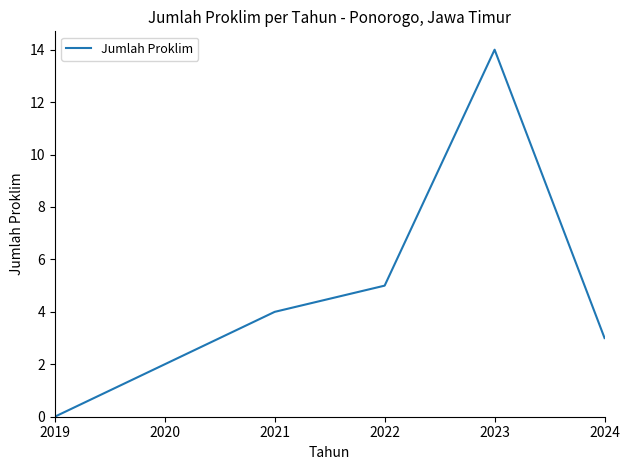

Reading left to right, what are all the values shown in this chart?

0	2	4	5	14	3